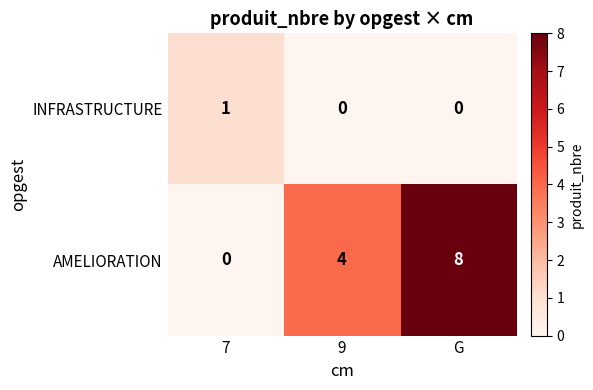

What is the difference between the maximum and minimum values in the AMELIORATION series?

8